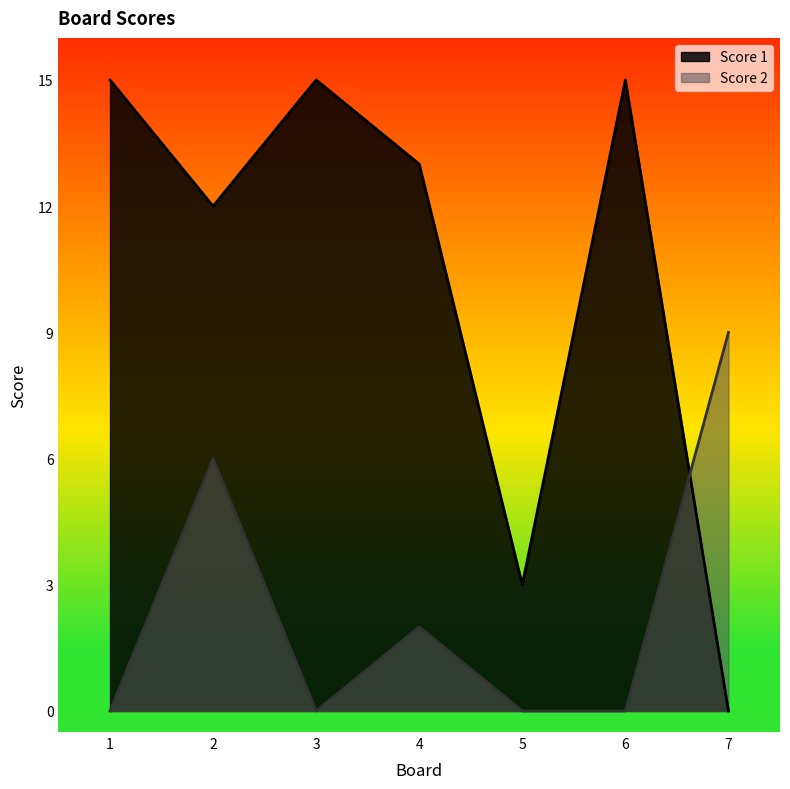

Is it true that Score 2 equals 0 at 1?

True